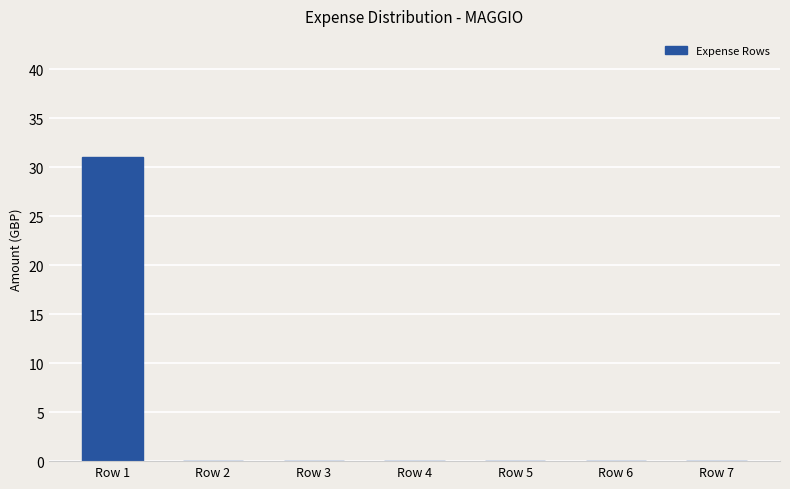

The chart shows a value of 0 at Row 5. True or false?

True